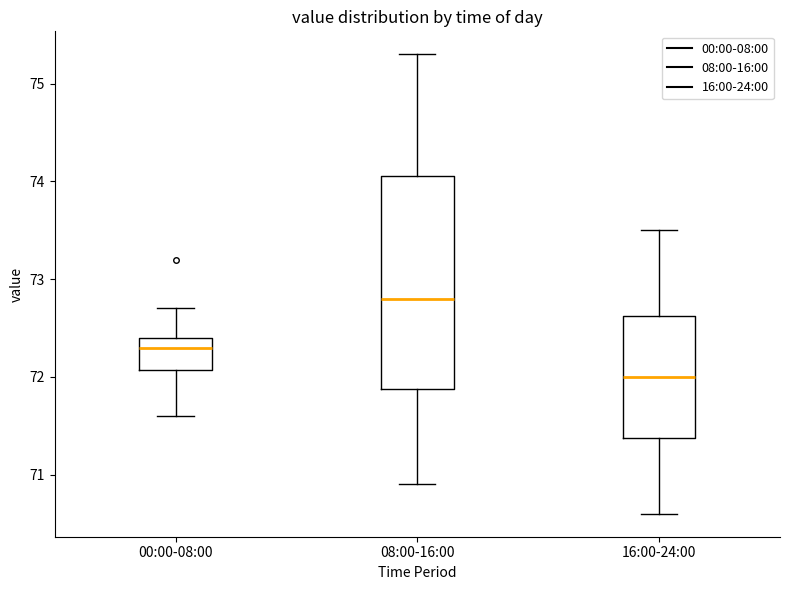

Reading left to right, transcribe this box plot: for each box, give where its median line is, the range the box spans, and where its two whiskers end, as read against the y-axis. The values are not printed on the chart, so give them approximately, as read against the axis.

00:00-08:00: median 72.3, box 72.1 to 72.4, whiskers 71.6 to 72.7
08:00-16:00: median 72.8, box 71.9 to 74.1, whiskers 70.9 to 75.3
16:00-24:00: median 72.0, box 71.4 to 72.6, whiskers 70.6 to 73.5